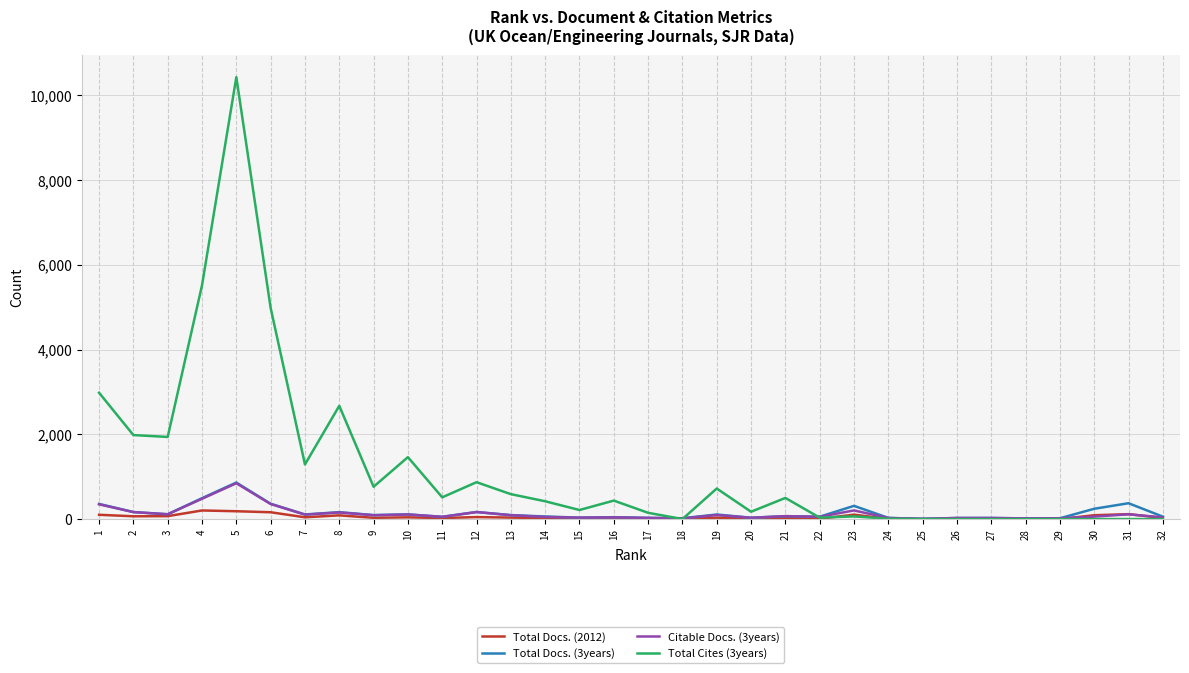

Is this an area chart (filled region under the line)?

No